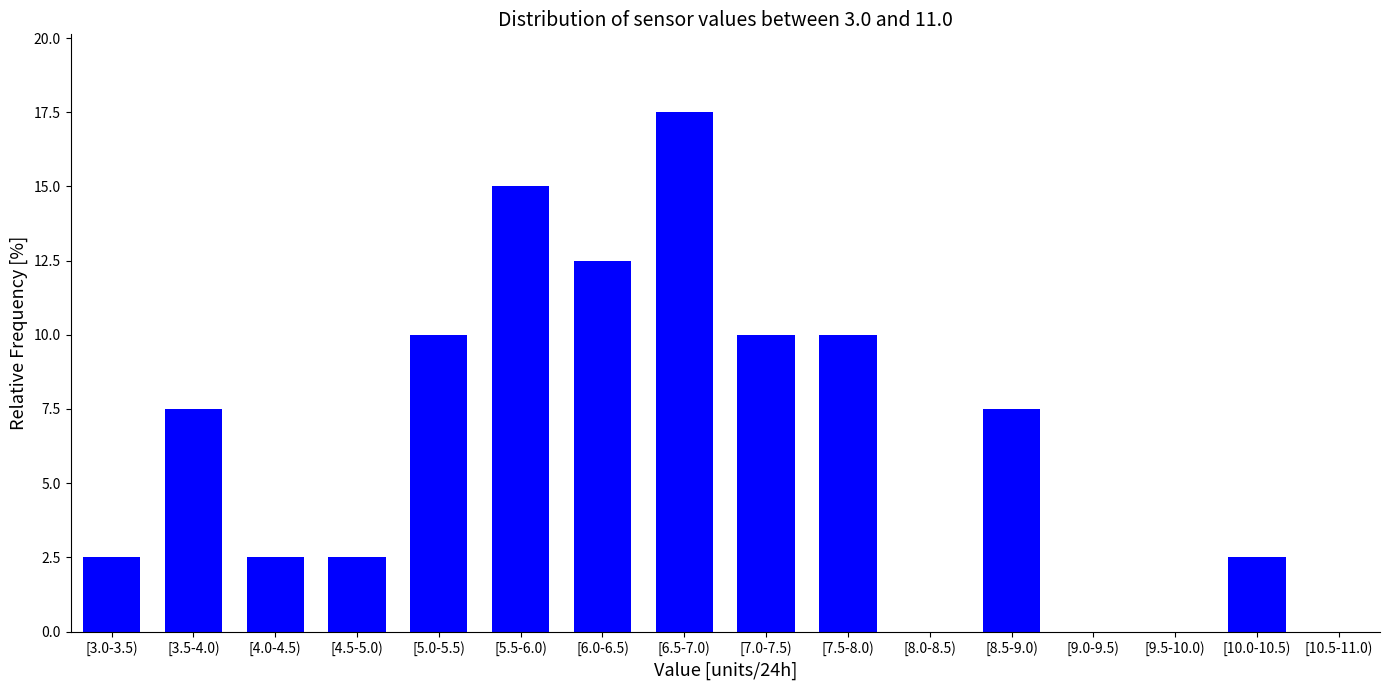

Reading right to left, what are all the values shown in this chart?

[10.5-11.0)=0.0	[10.0-10.5)=2.5	[9.5-10.0)=0.0	[9.0-9.5)=0.0	[8.5-9.0)=7.5	[8.0-8.5)=0.0	[7.5-8.0)=10.0	[7.0-7.5)=10.0	[6.5-7.0)=17.5	[6.0-6.5)=12.5	[5.5-6.0)=15.0	[5.0-5.5)=10.0	[4.5-5.0)=2.5	[4.0-4.5)=2.5	[3.5-4.0)=7.5	[3.0-3.5)=2.5